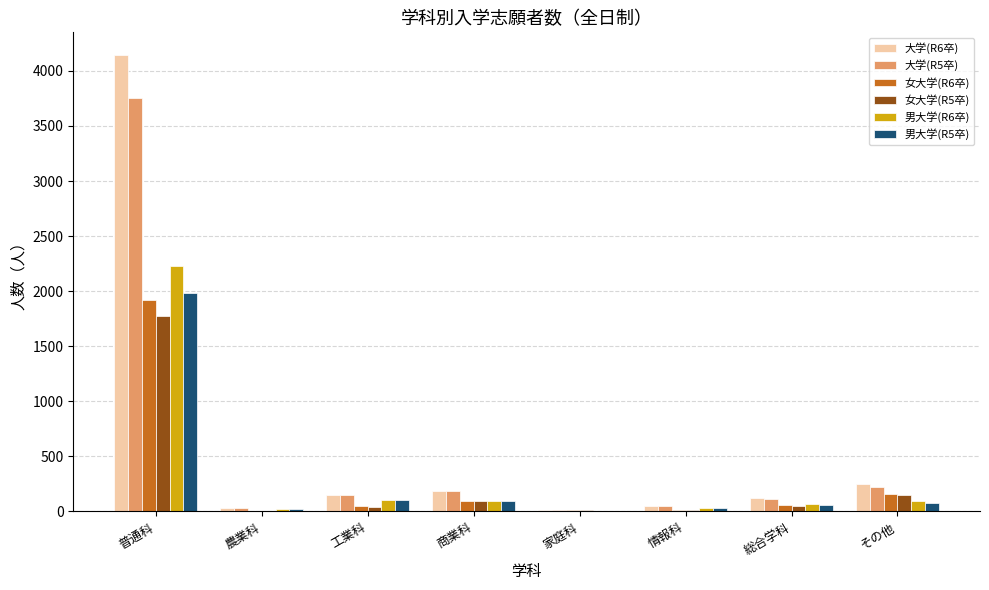

At which label does 男大学(R5卒) reach its peak?

普通科